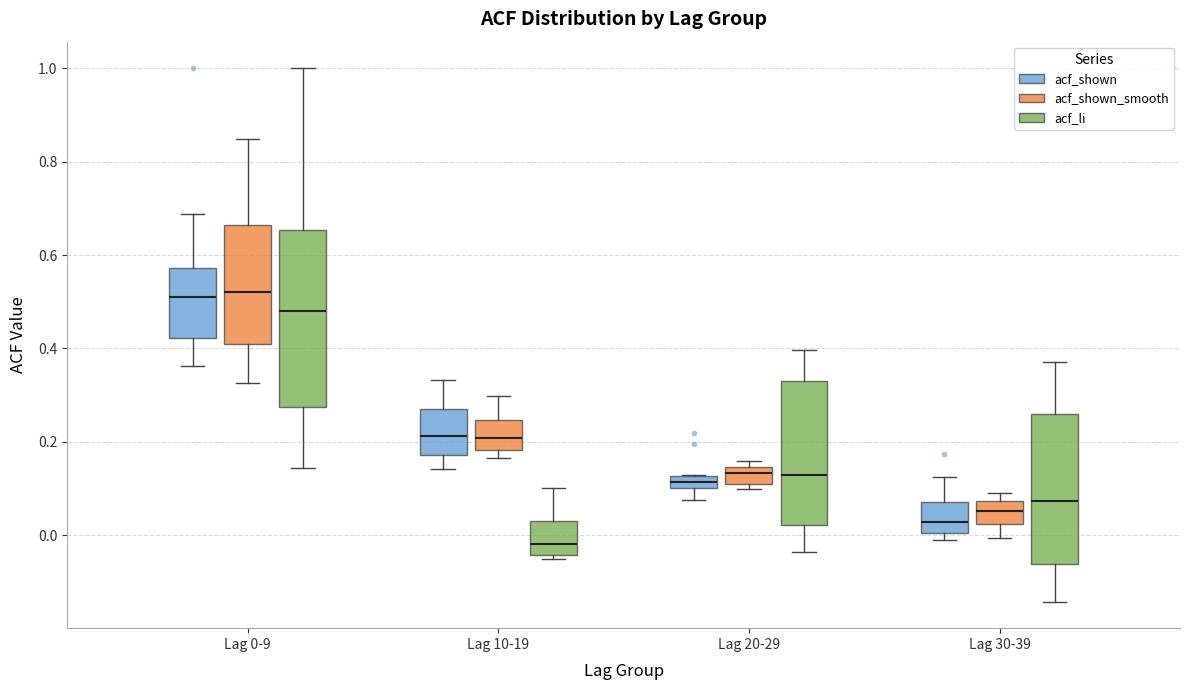

Which box is the tallest, from its lower edge to its upper edge?

Lag 0-9 (acf_li)